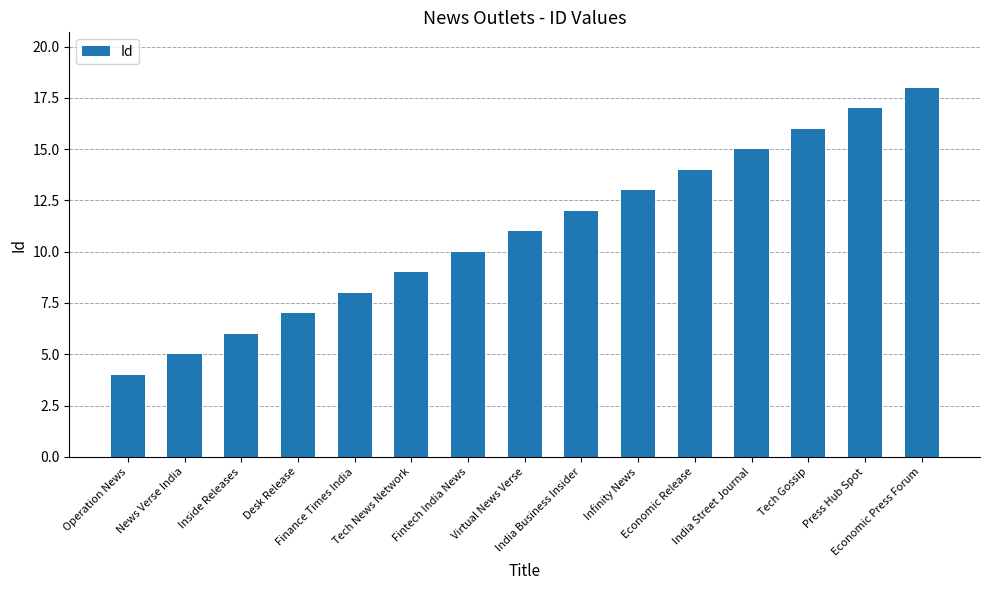

At which category does the chart reach its minimum across all series?

Operation News